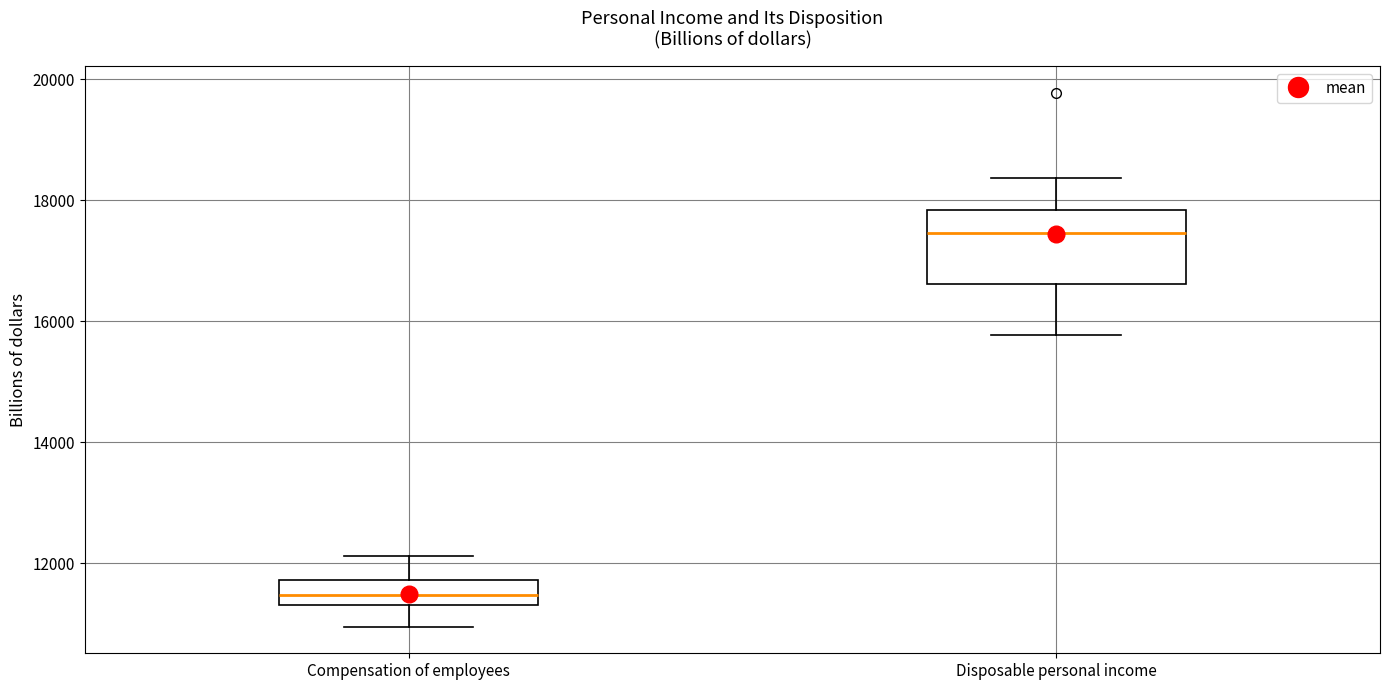

Which box is the tallest, from its lower edge to its upper edge?

Disposable personal income